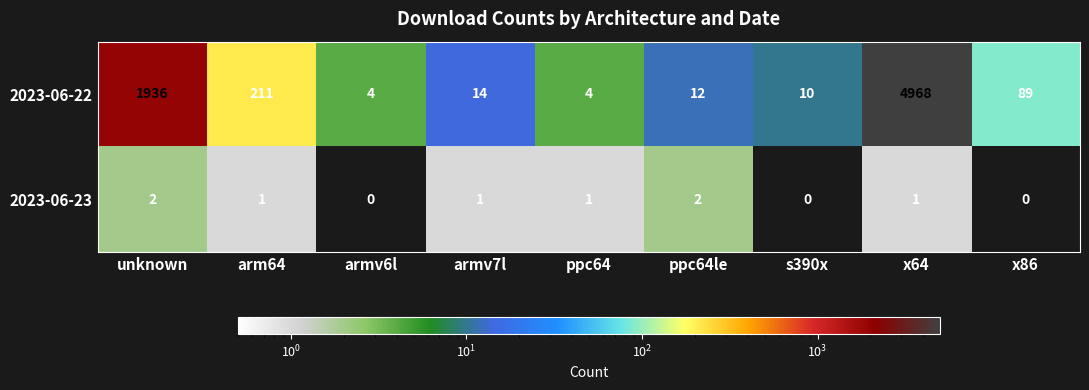

How many data points in 2023-06-22 are less than 14?

4